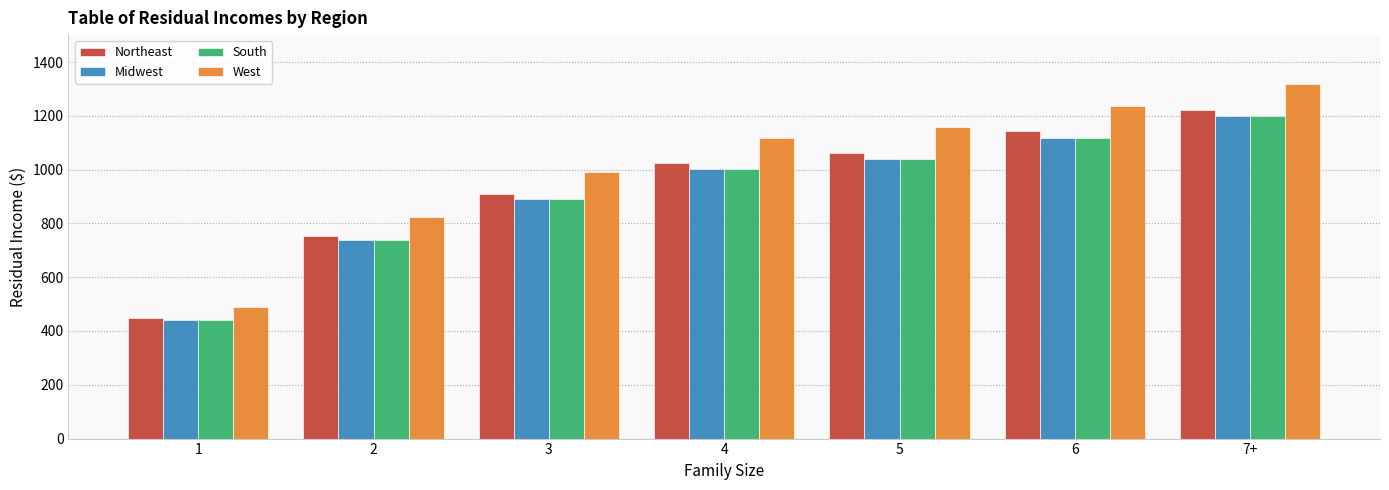

What is the label of the 6th bar from the right?

2